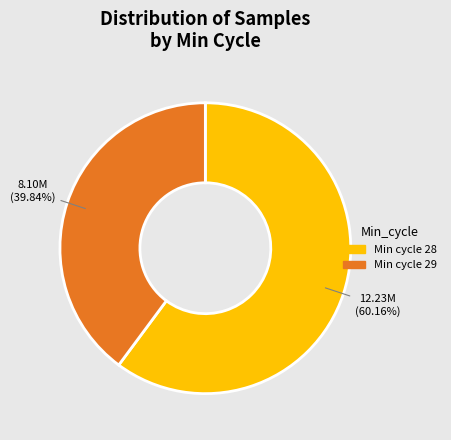

Which slice is the smallest?

29